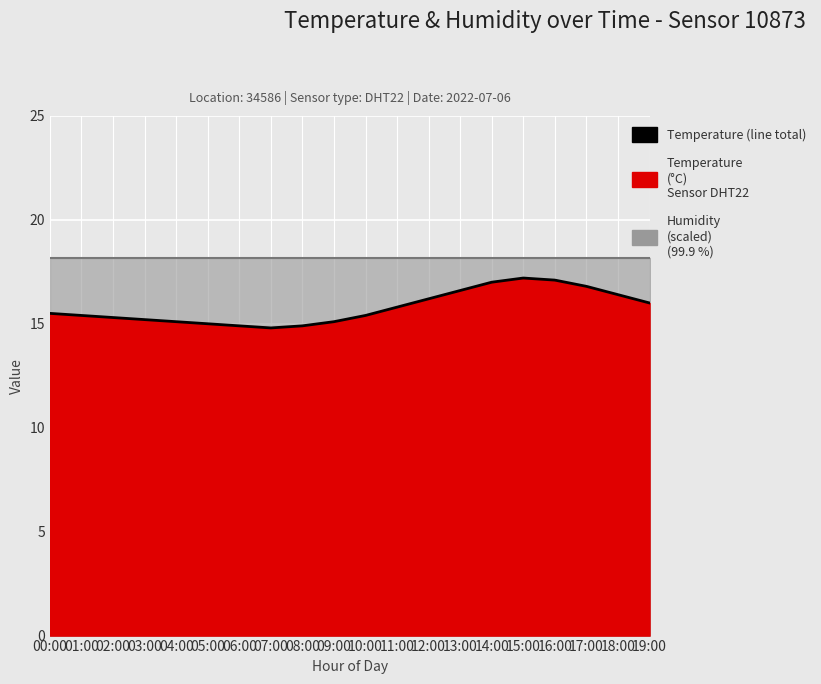

What is the change in value from 03:00 to 10:00?

+0.2